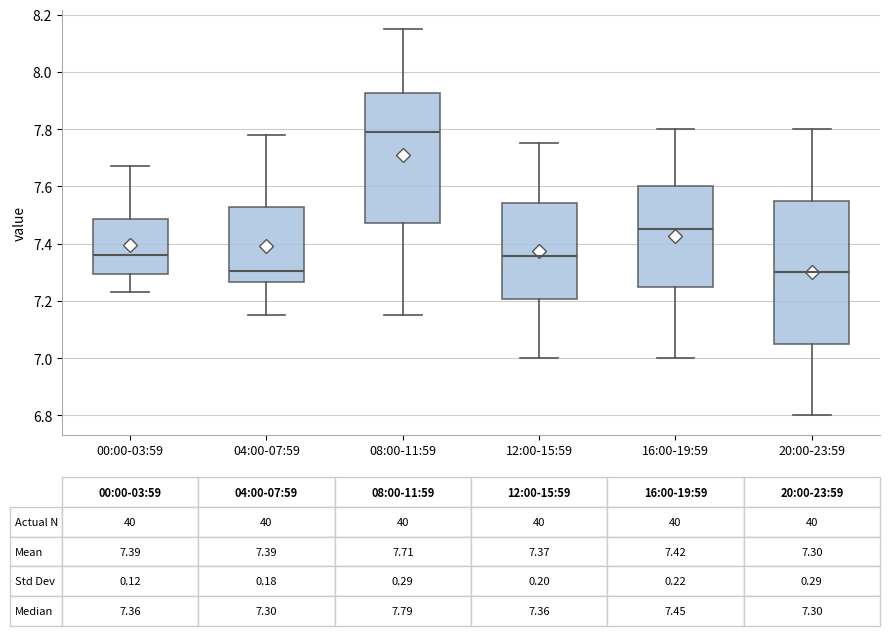

Comparing the boxes themselves (not the whiskers), which one is the tallest?

20:00-23:59